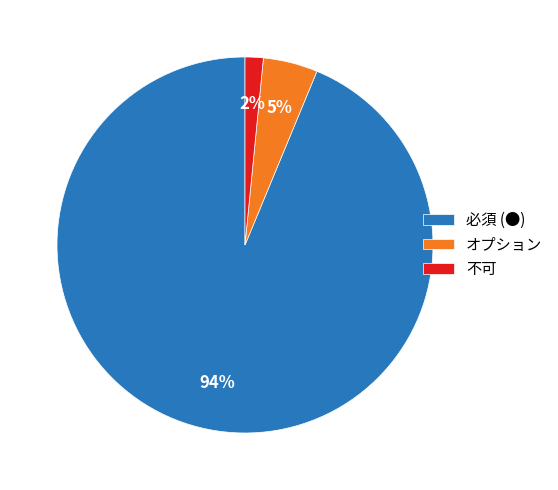

What is the largest slice in the pie chart?

必須 (●)